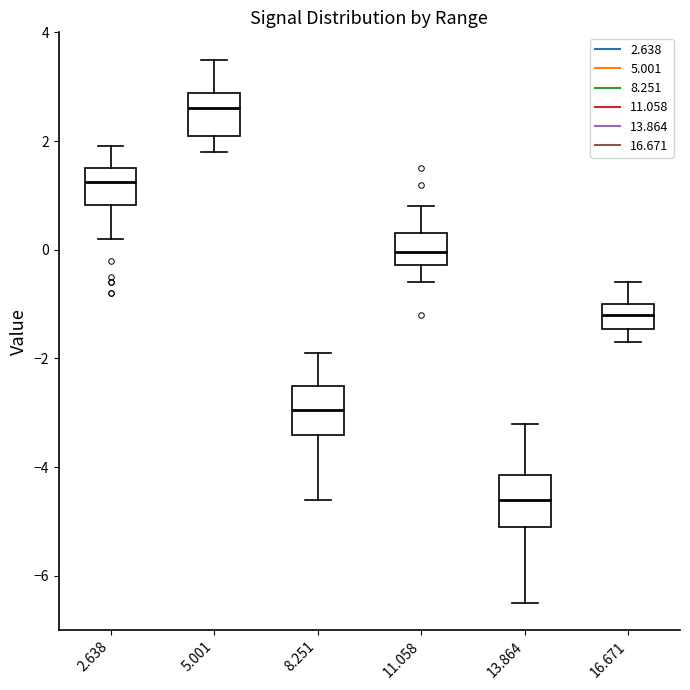

Reading left to right, read every box against the y-axis: the position of its median line, the range the box covers, and the ends of its whiskers. The values are not printed on the chart, so give them approximately, as read against the axis.

2.638: median 1.2, box 0.8 to 1.6, whiskers 0.2 to 2.0
5.001: median 2.6, box 2.2 to 2.8, whiskers 1.8 to 3.6
8.251: median -3.0, box -3.4 to -2.4, whiskers -4.6 to -1.8
11.058: median 0.0, box -0.2 to 0.4, whiskers -0.6 to 0.8
13.864: median -4.6, box -5.0 to -4.2, whiskers -6.4 to -3.2
16.671: median -1.2, box -1.4 to -1.0, whiskers -1.6 to -0.6